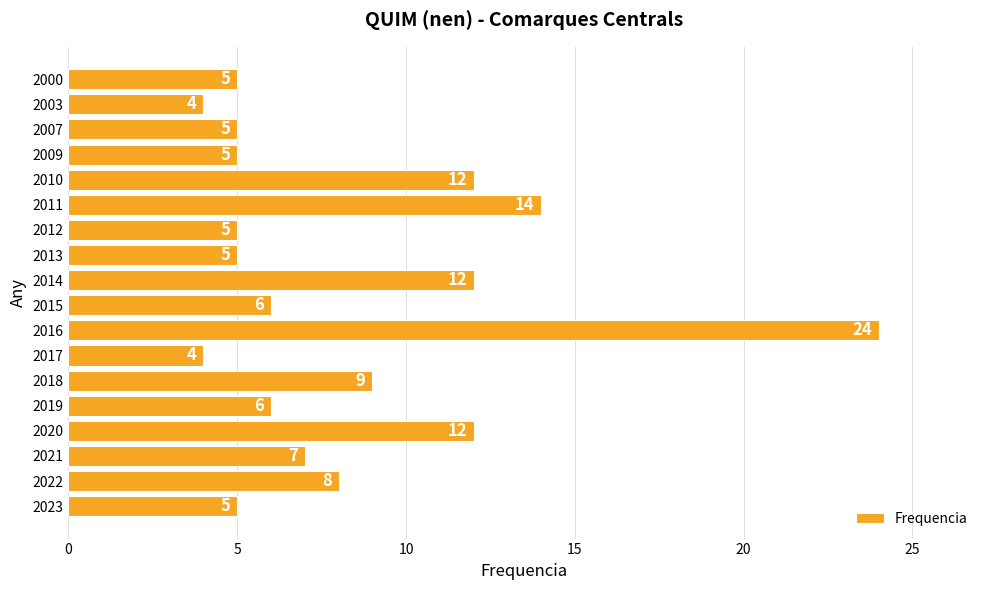

What is the change in value from 2012 to 2010?

+7